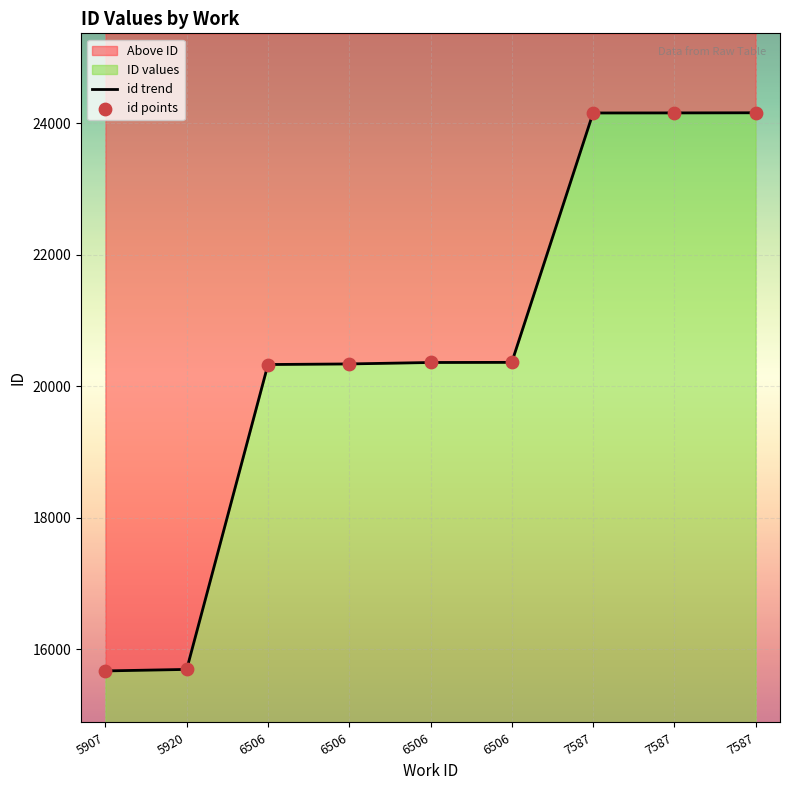

Approximately how many times larger is the value at 5907 compared to 6506?

0.8